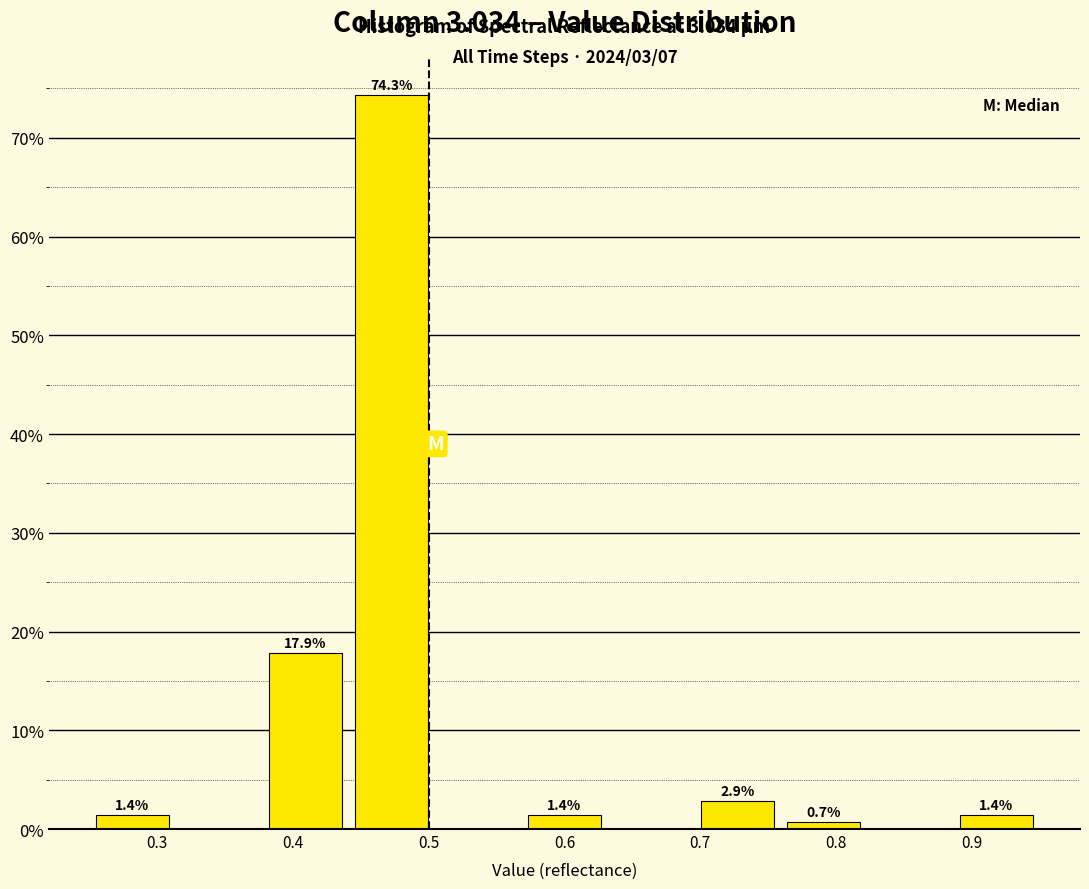

Over which range of the x-axis is the bar tallest?

0.44 to 0.50